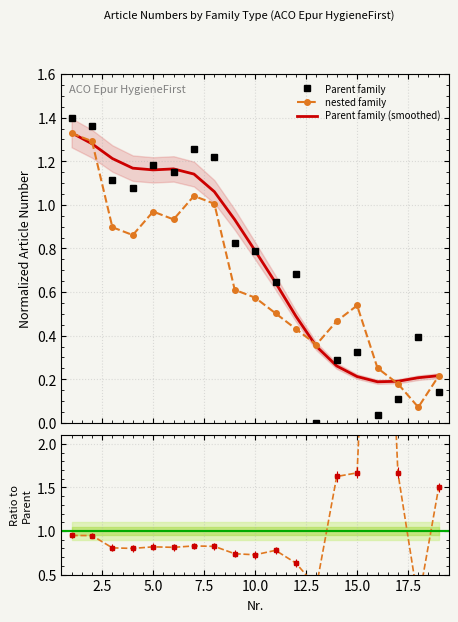

What is the sum of all Parent family (smoothed) values?

14.0